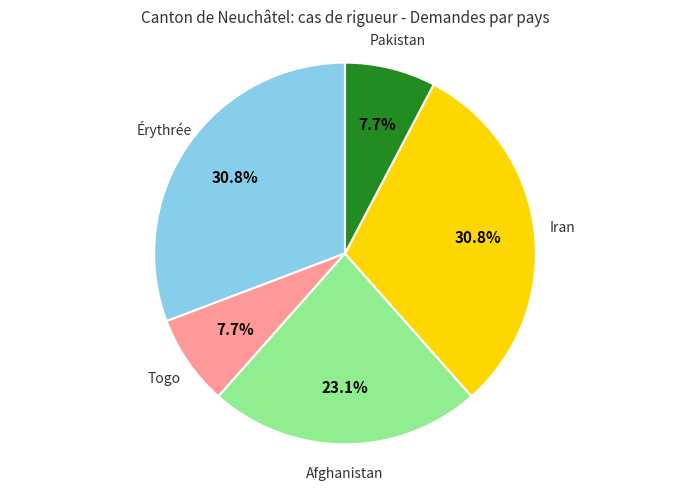

Between Iran and Togo, which is larger?

Iran